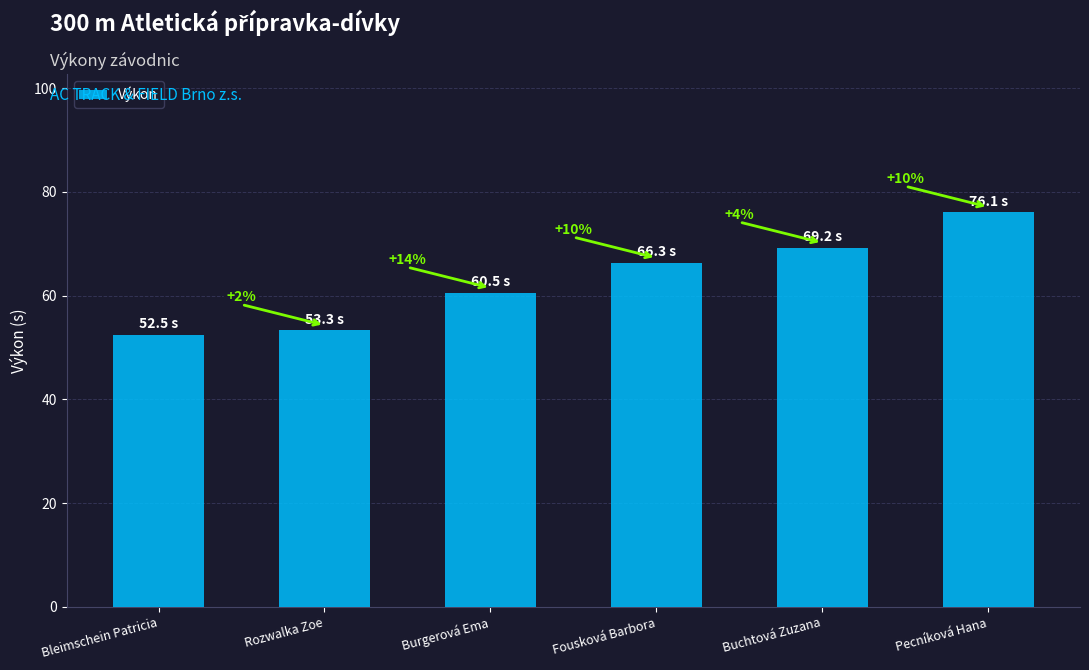

Does the chart contain any negative values?

No